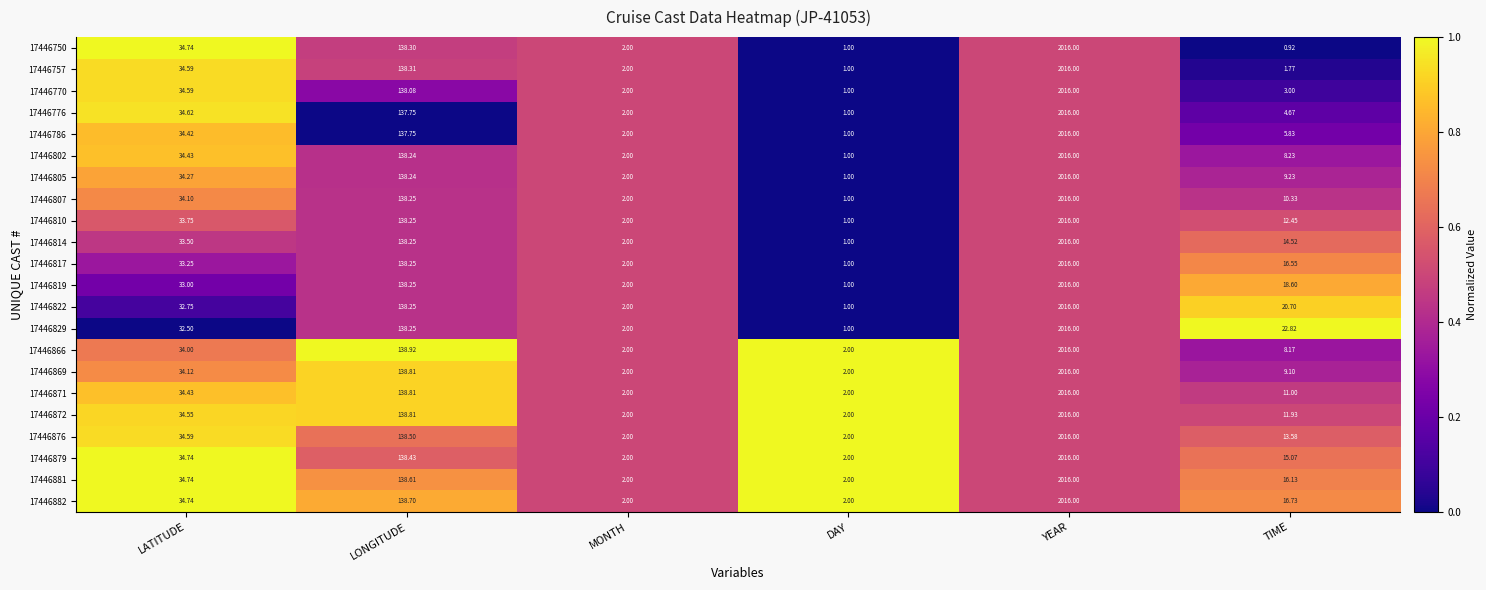

At which category is the sum across all series the highest?

YEAR